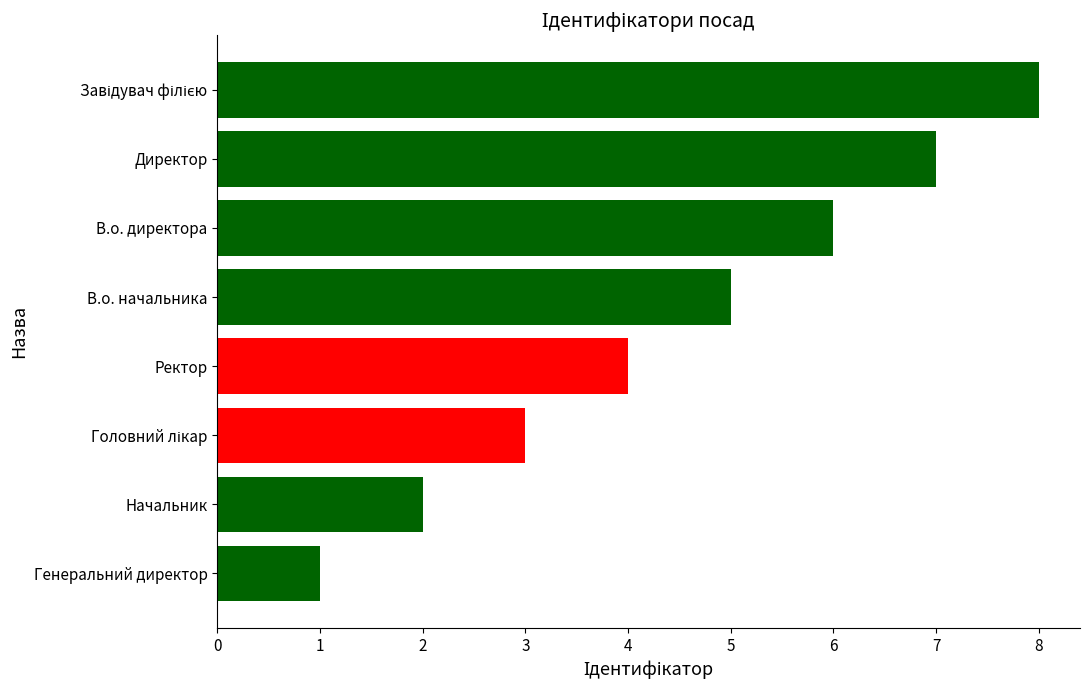

What is the difference between the maximum and minimum values?

7